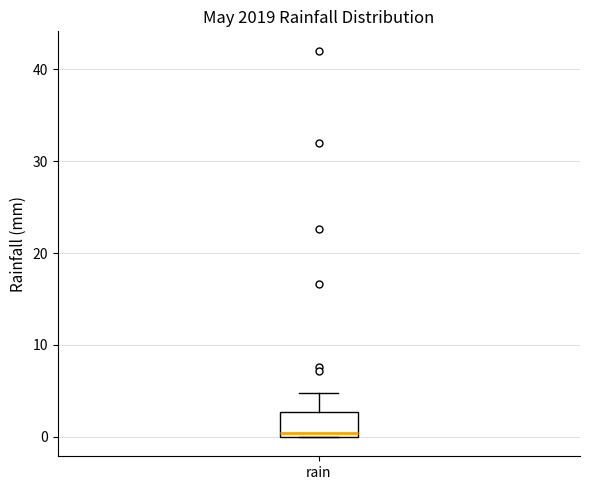

Where is the lower edge of the box for rain on the y-axis? The values are not printed on the chart, so give them approximately, as read against the axis.

0